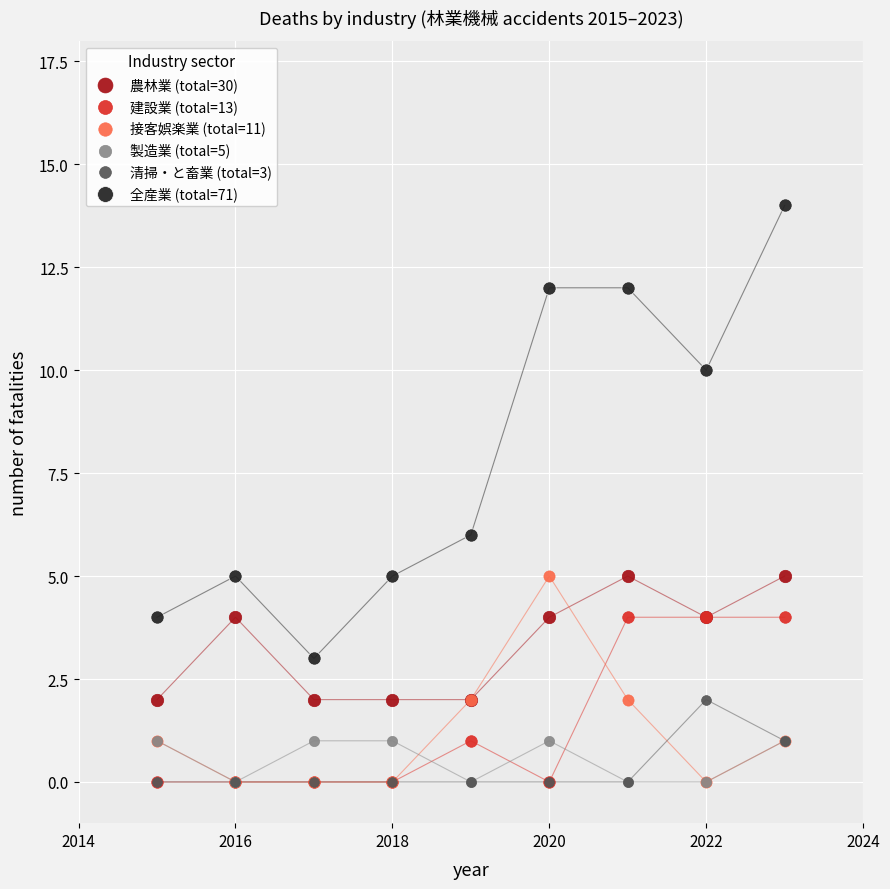

Across all series, what Y value is closest to 7?

6